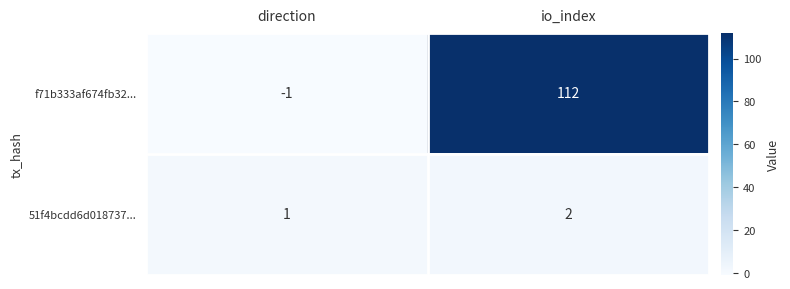

Rank the series by their average value, from lowest to highest.

51f4bcdd6d018737..., f71b333af674fb32...